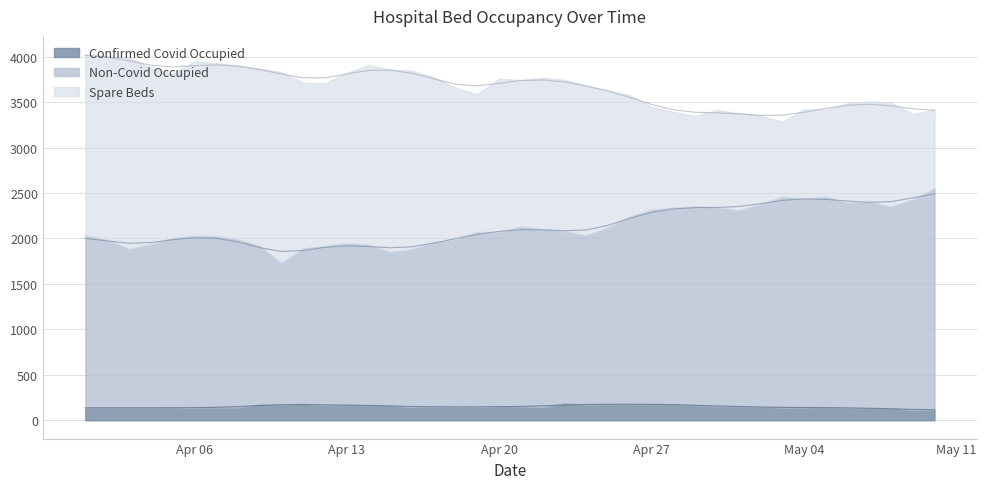

What is the label of the 33rd point from the right?

2020-04-08